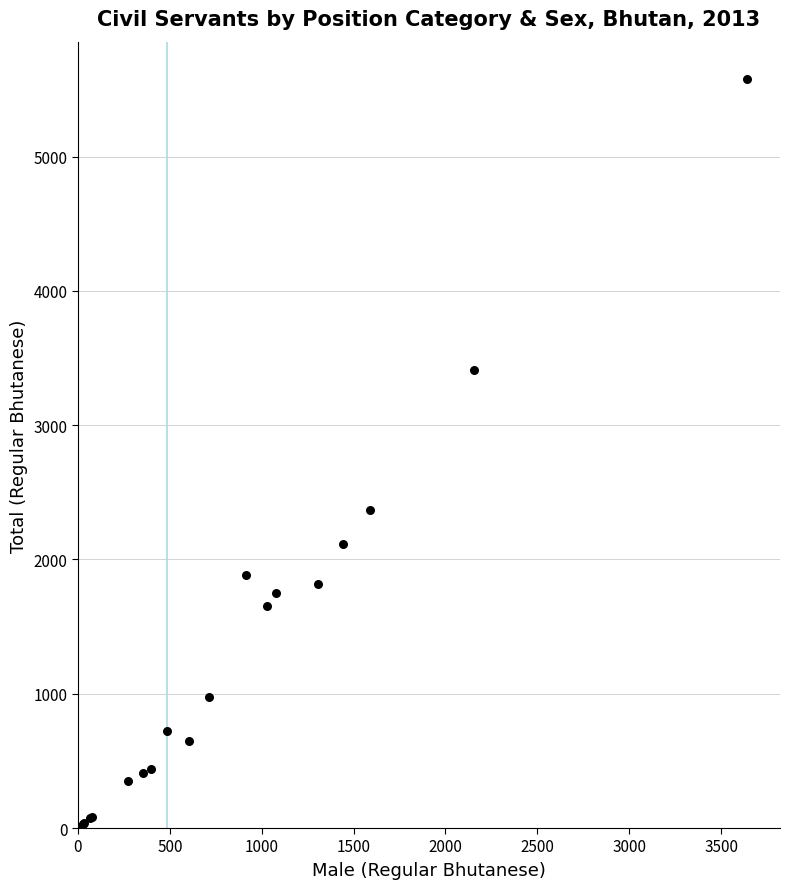

What Y value in the scatter plot is closest to 2790?

2365